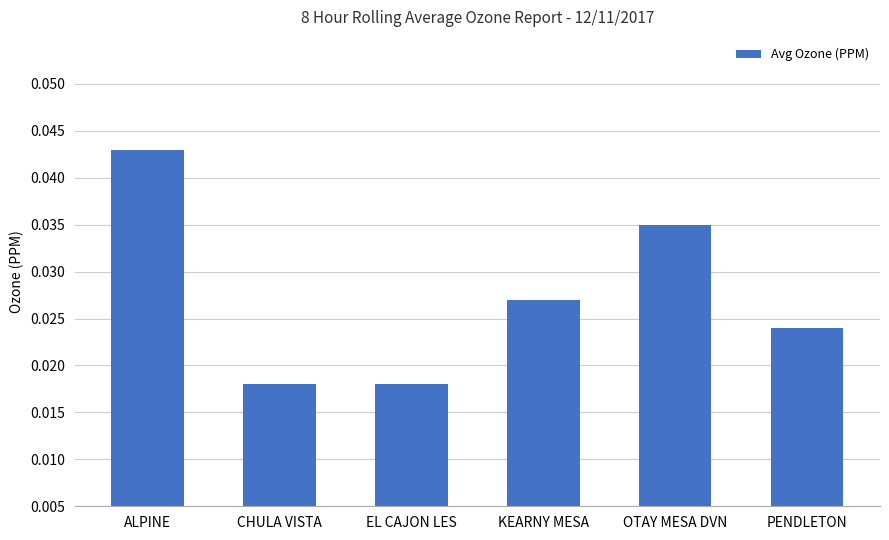

Are the bars grouped side by side (vs. stacked)?

No